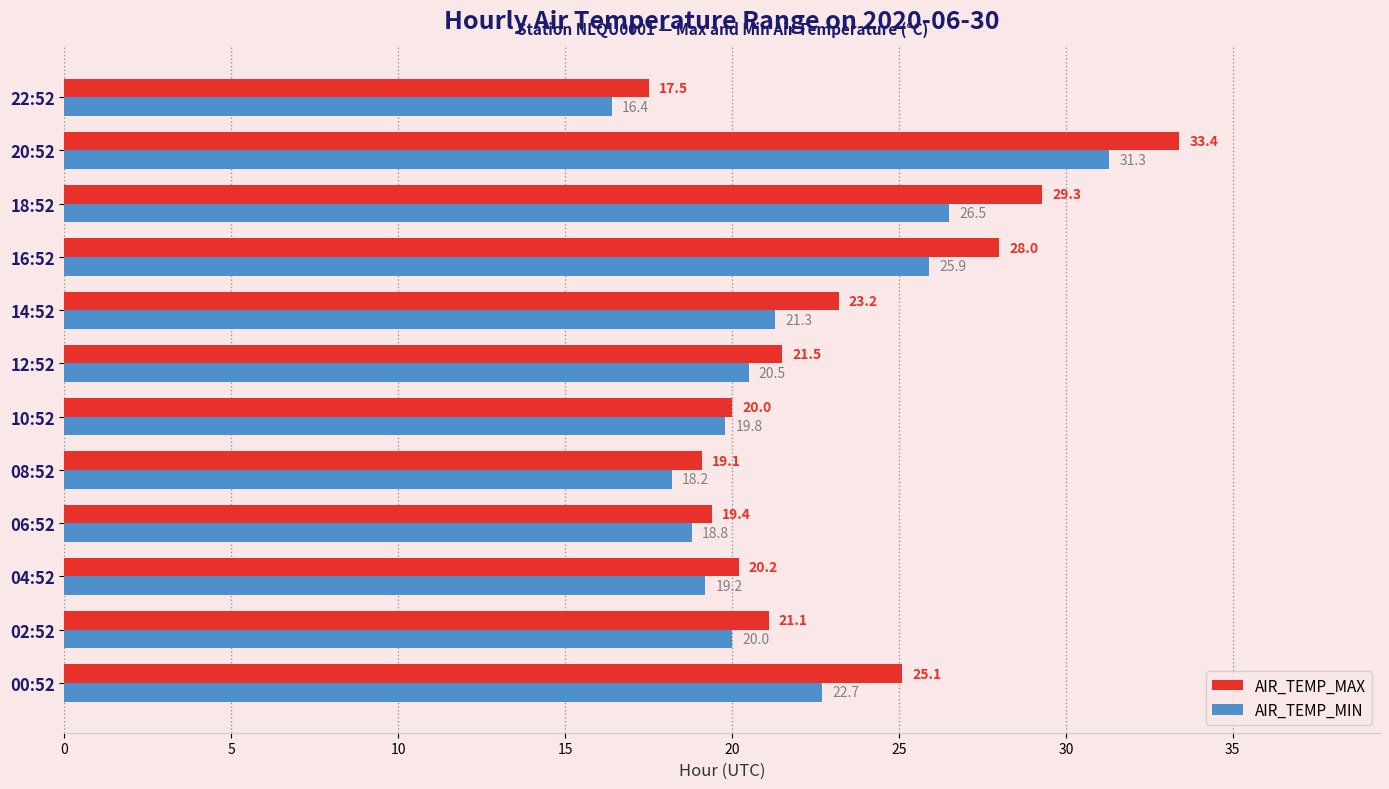

At how many categories does at least one series exceed 17?

12